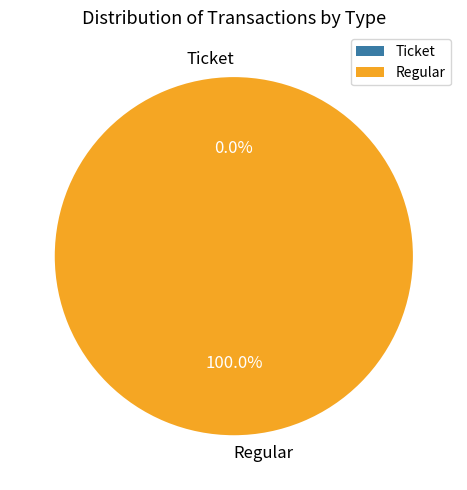

How many segments does this pie chart have?

2